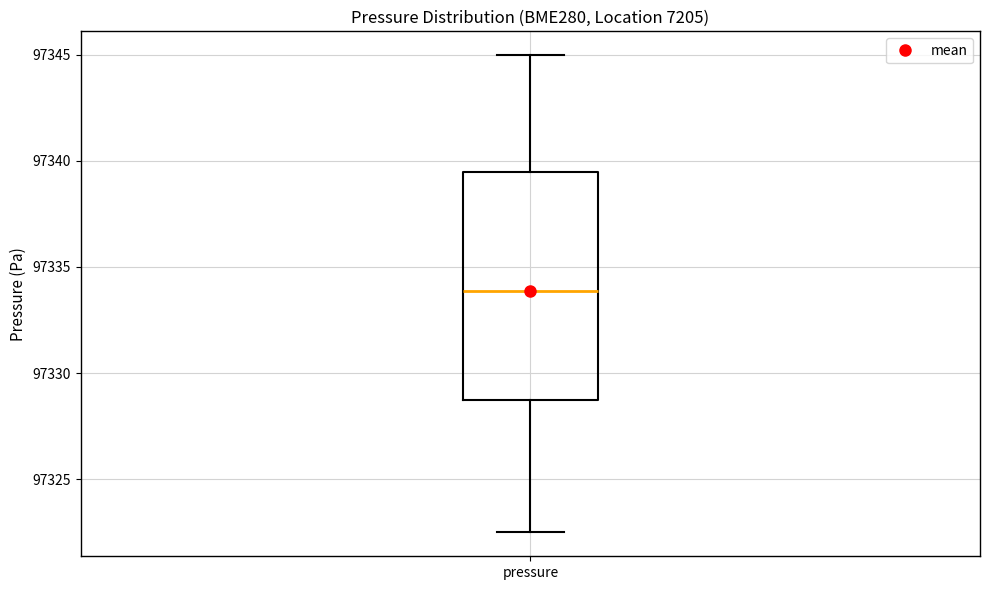

Read this box plot against the y-axis: the position of the median line, the range covered by the box, and the ends of both whiskers. The values are not printed on the chart, so give them approximately, as read against the axis.

median 97334.0, box 97328.5 to 97339.5, whiskers 97322.5 to 97345.0